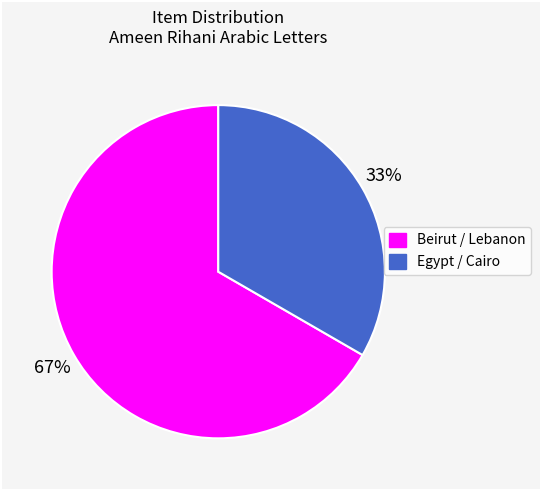

Does any single category account for the majority?

Yes